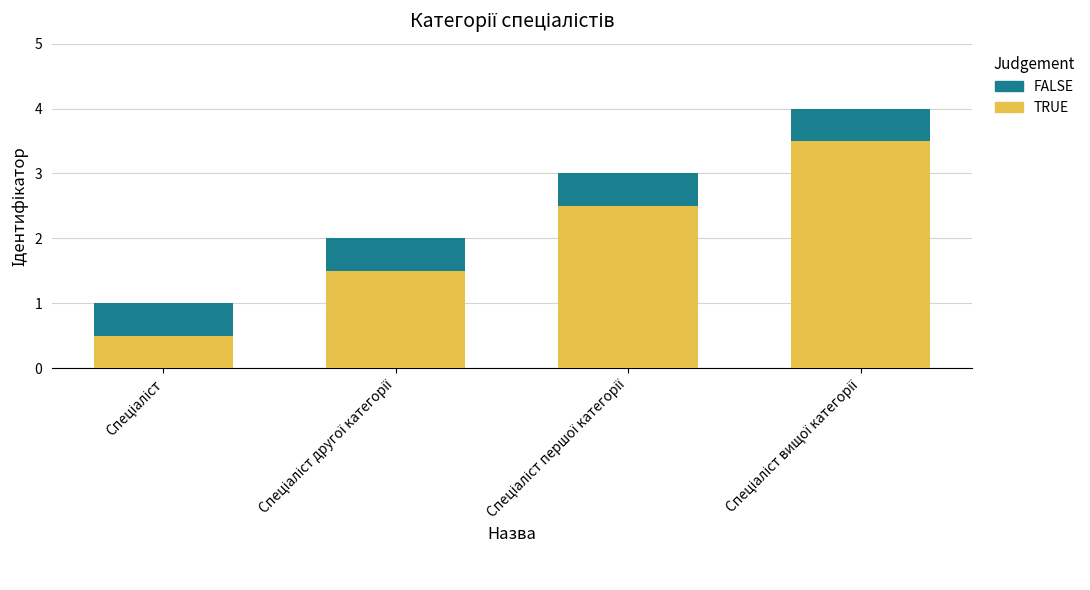

What is the sum of all TRUE values?

8.0